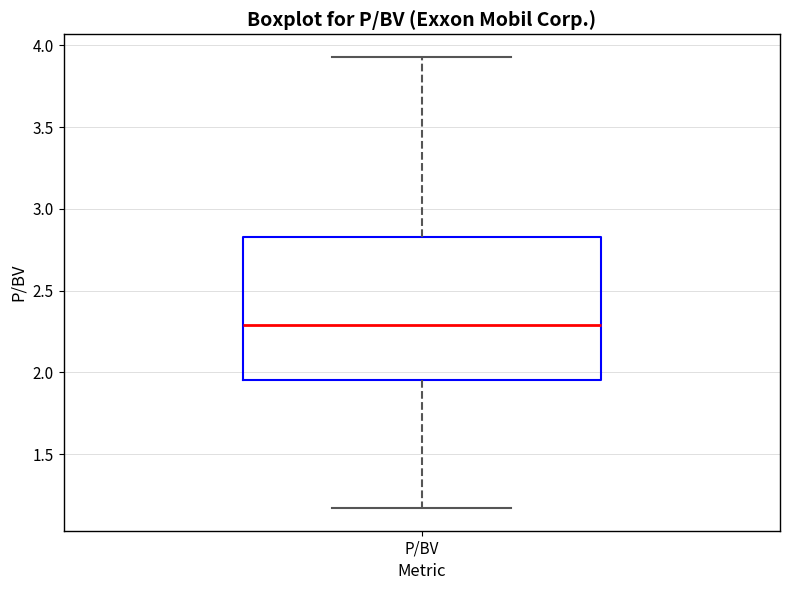

Transcribe this box plot: give where the median line is, the range the box spans, and where the two whiskers end, as read against the y-axis. The values are not printed on the chart, so give them approximately, as read against the axis.

median 2.30, box 1.95 to 2.85, whiskers 1.15 to 3.95